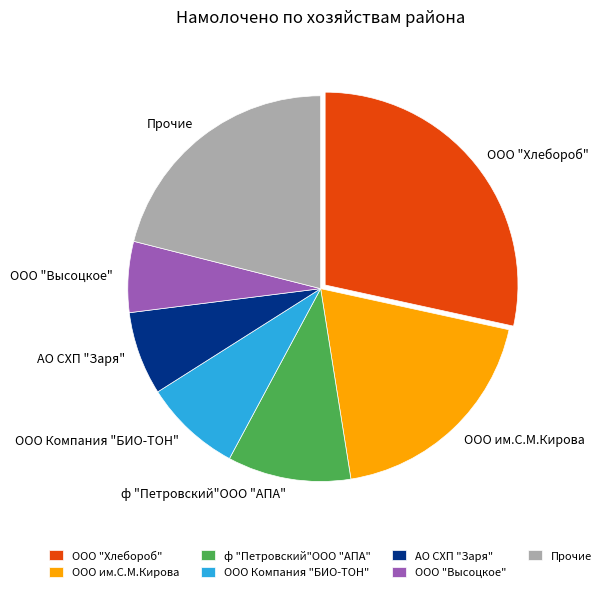

Count the number of slices in the pie.

7